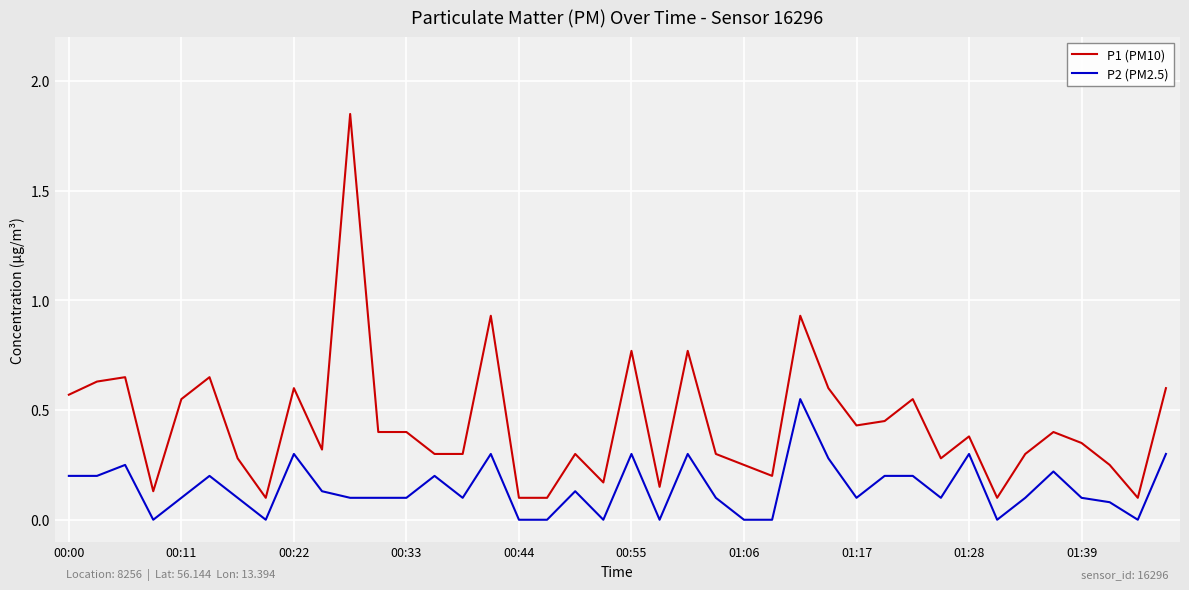

Which series has the largest total across all categories?

P1 (PM10)